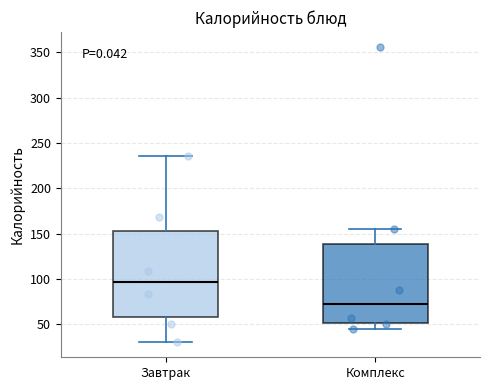

Reading left to right, read every box against the y-axis: the position of its median line, the range the box covers, and the ends of its whiskers. The values are not printed on the chart, so give them approximately, as read against the axis.

Завтрак: median 95, box 60 to 155, whiskers 30 to 235
Комплекс: median 75, box 50 to 140, whiskers 45 to 155